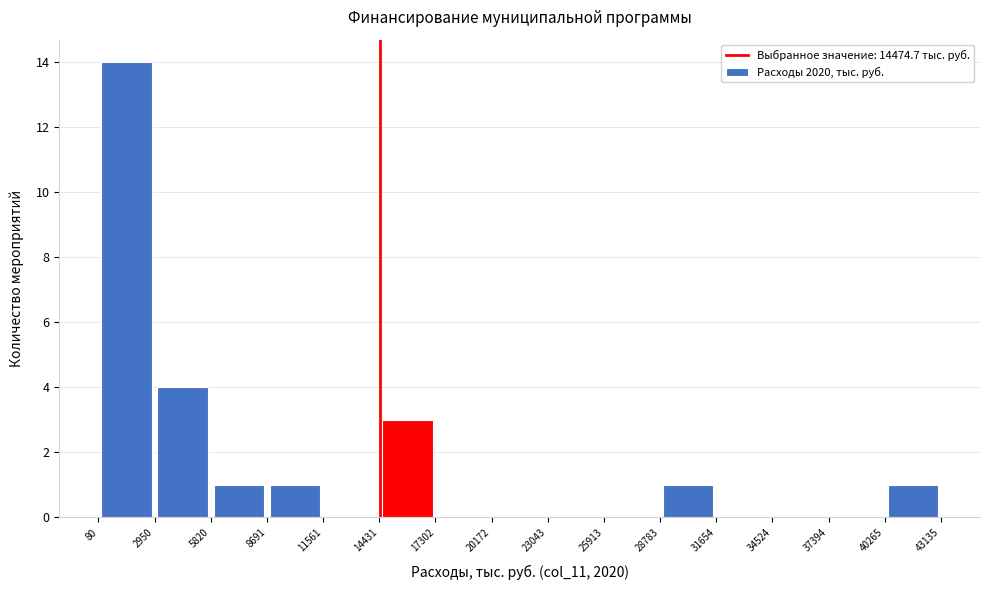

Over which range of the x-axis is the bar tallest?

80 to 2950